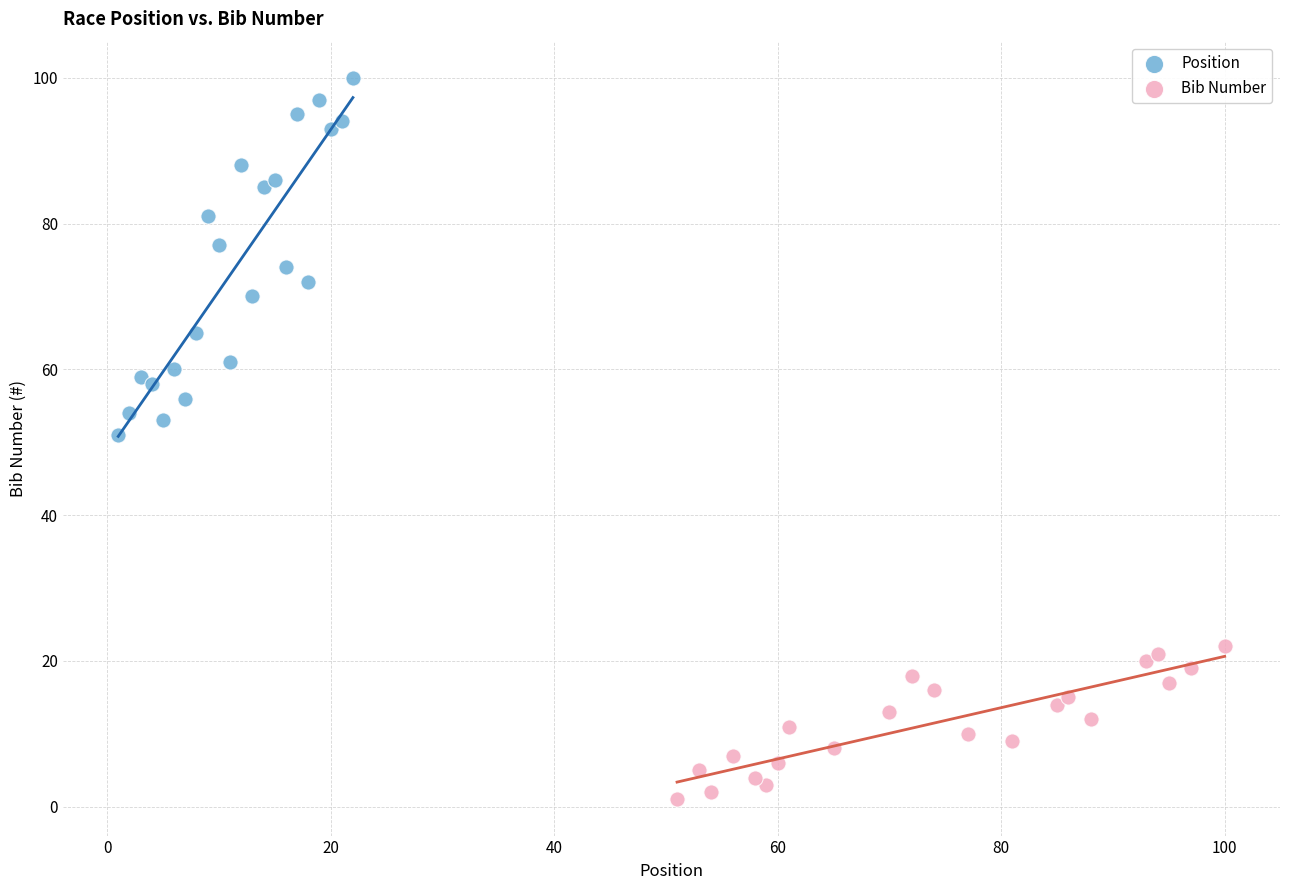

Which series has the largest Y range (max minus min)?

Position